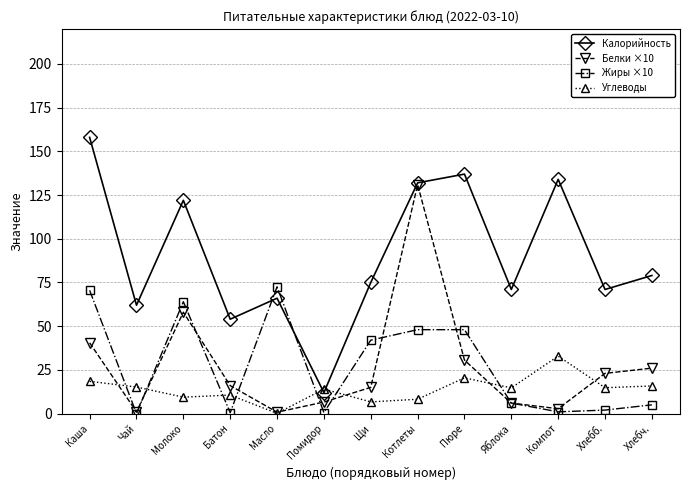

Is it true that Жиры ×10 equals 73.3 at Щи?

False